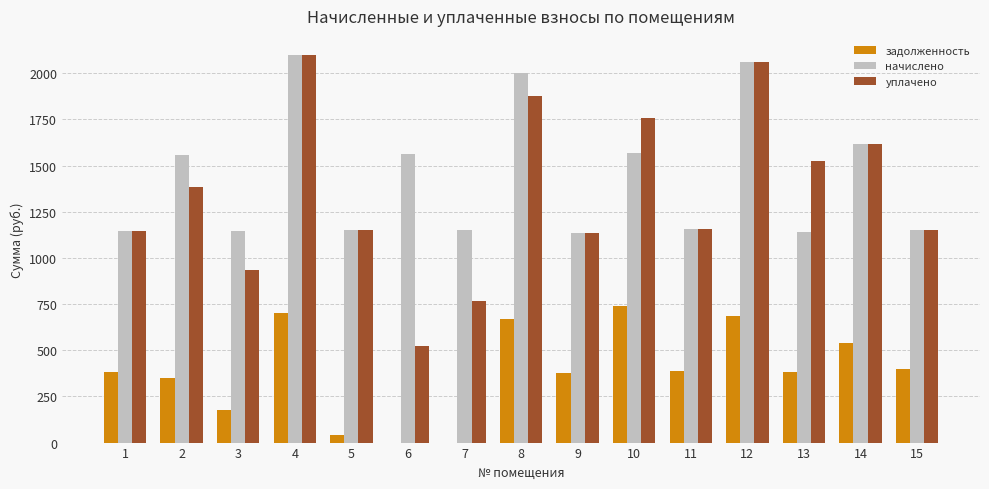

What is the sum of all уплачено values?

20289.6